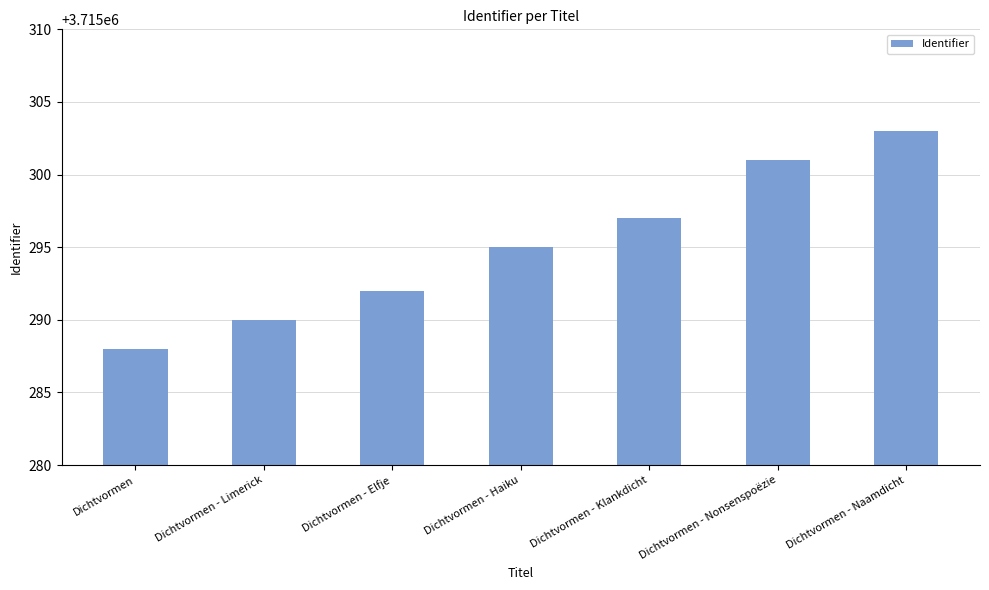

The value at Dichtvormen - Klankdicht is 5247299. True or false?

False